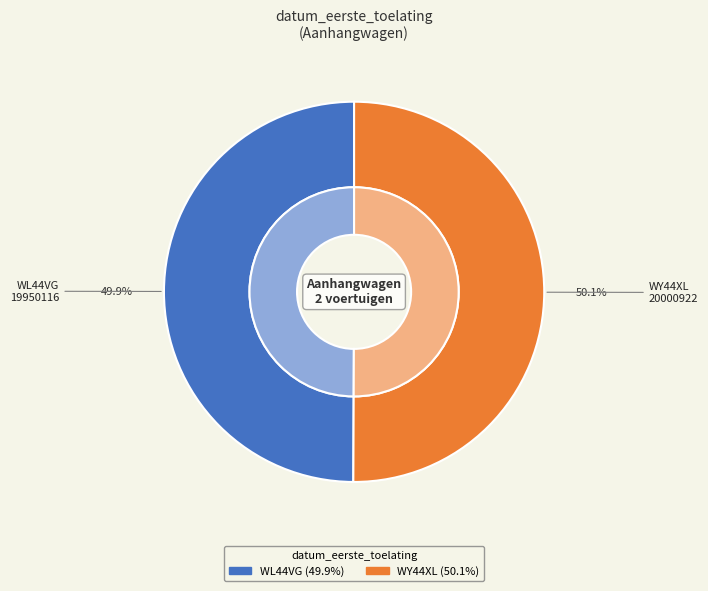

Rank the categories by value from lowest to highest.

WL44VG, WY44XL